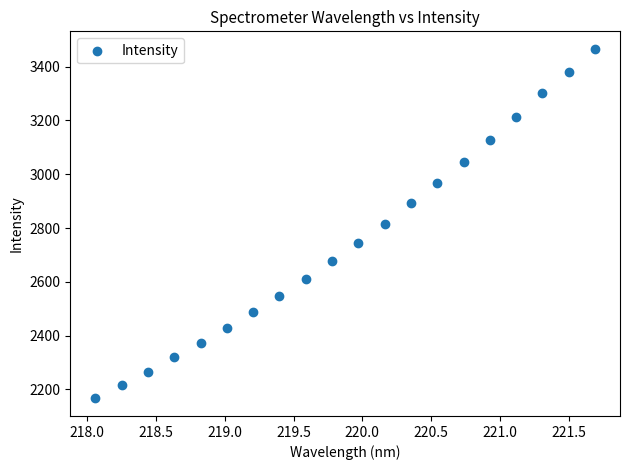

What is the range of X values (max minus min)?

3.6